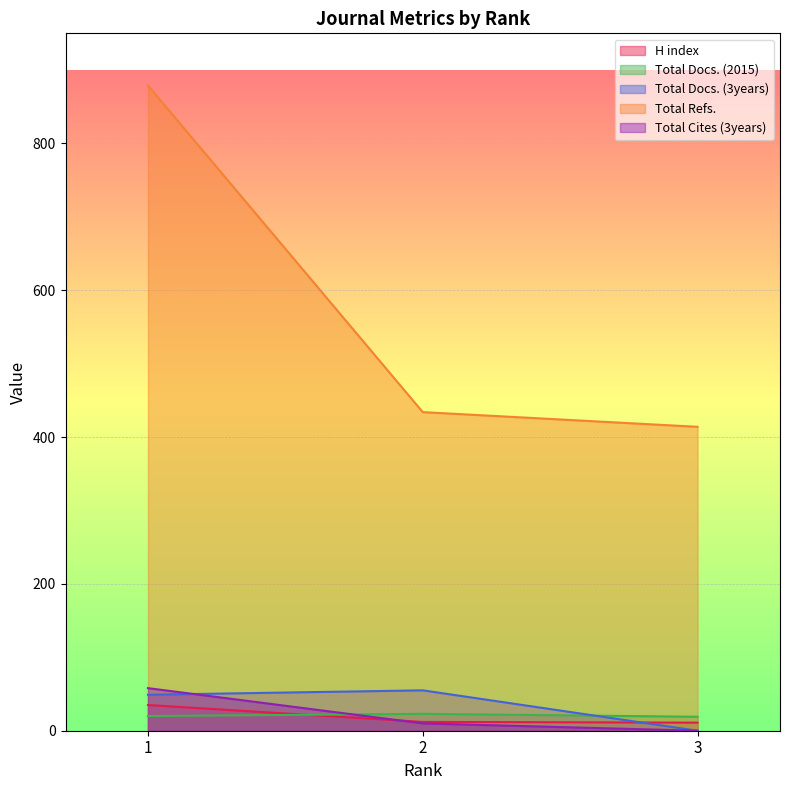

What are all the series names shown in the legend?

H index, Total Docs. (2015), Total Docs. (3years), Total Refs., Total Cites (3years)